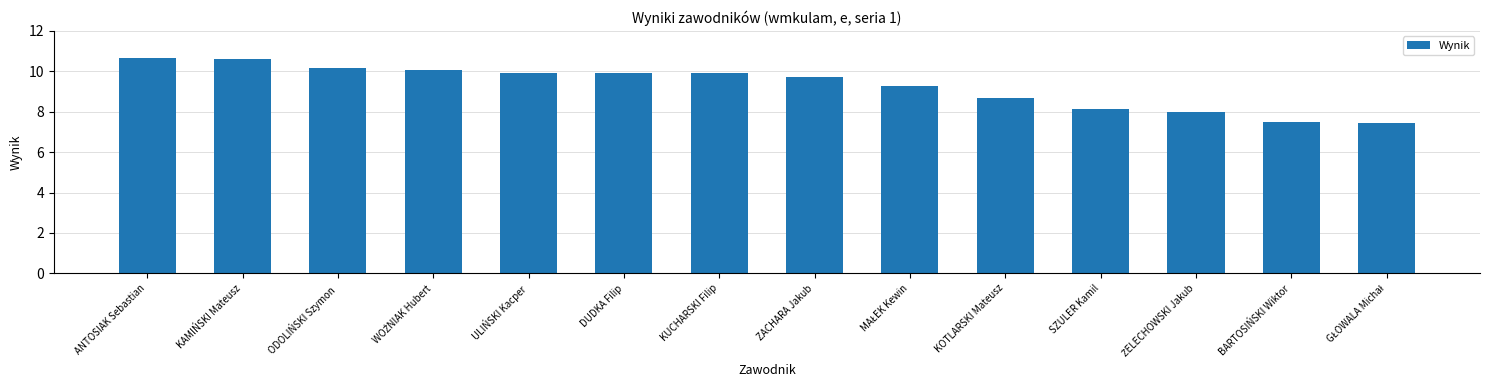

What is the average value?

9.3